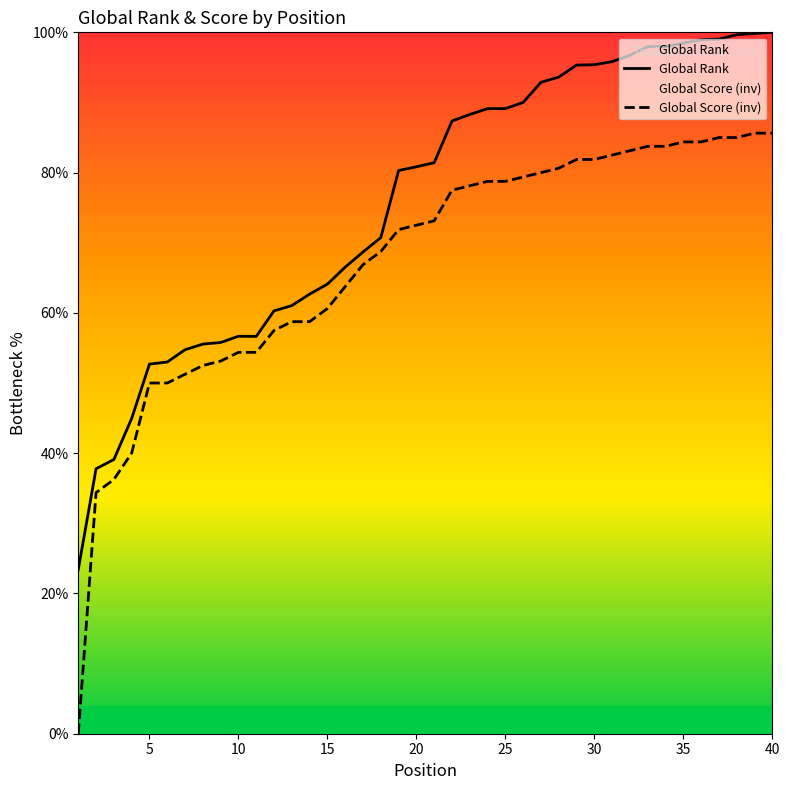

What is the value of the Global Score point at the 40th from the left?

85.6